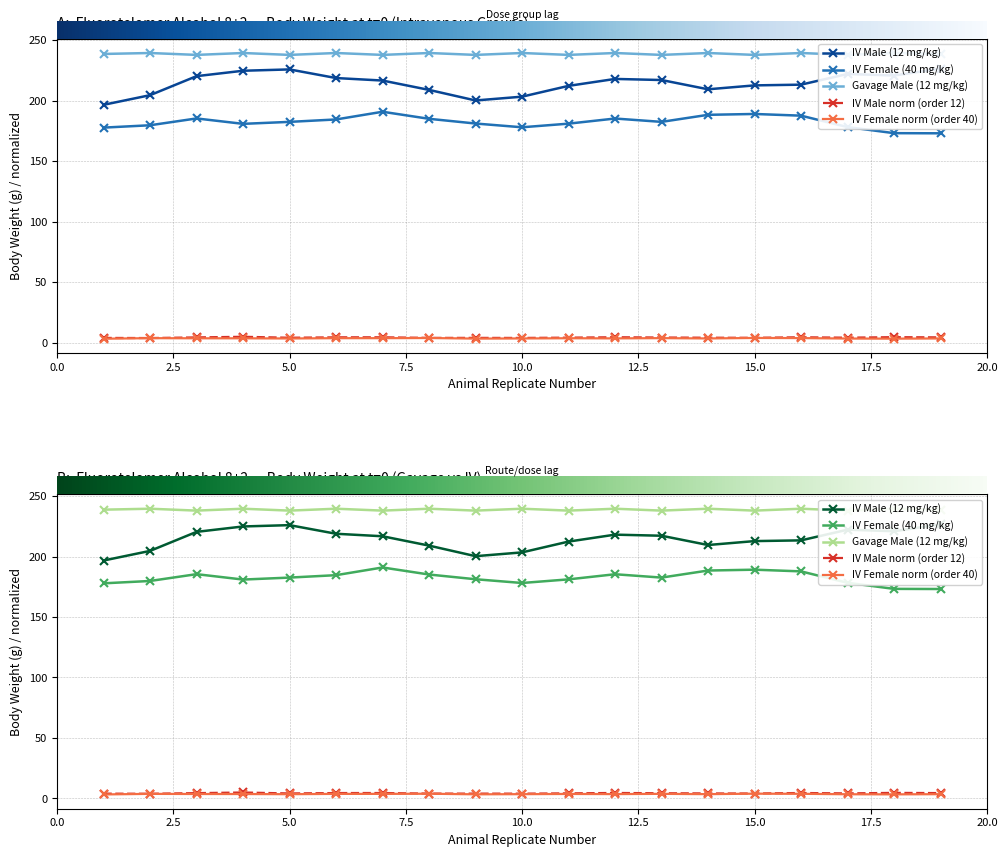

True or false: IV Male (12 mg/kg) and IV Female (40 mg/kg) cross at least once.

False